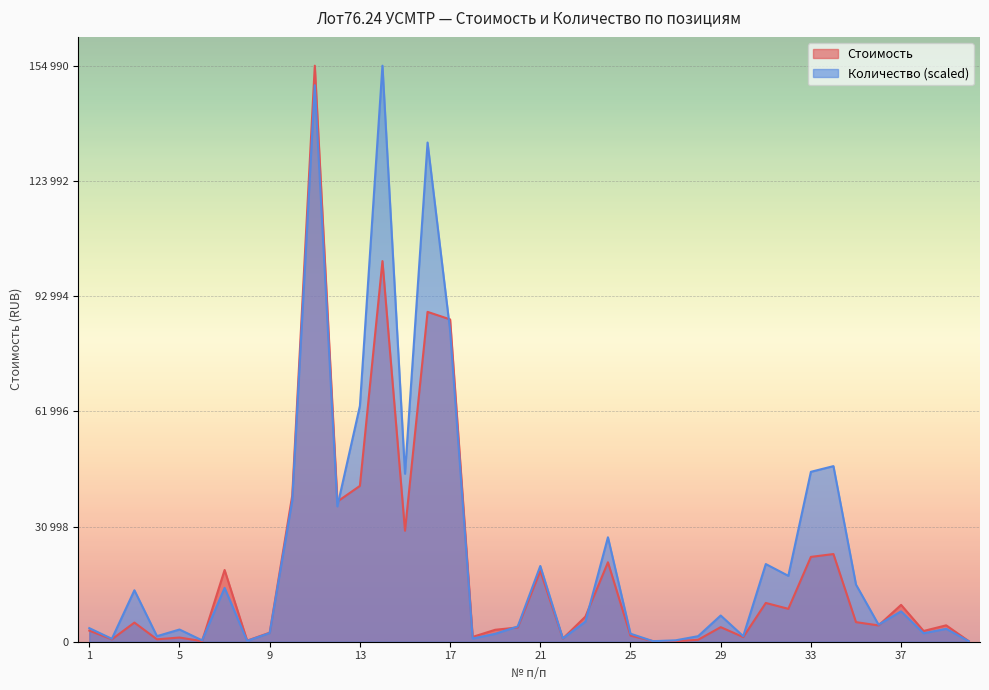

Which series has the largest range (max minus min)?

Стоимость